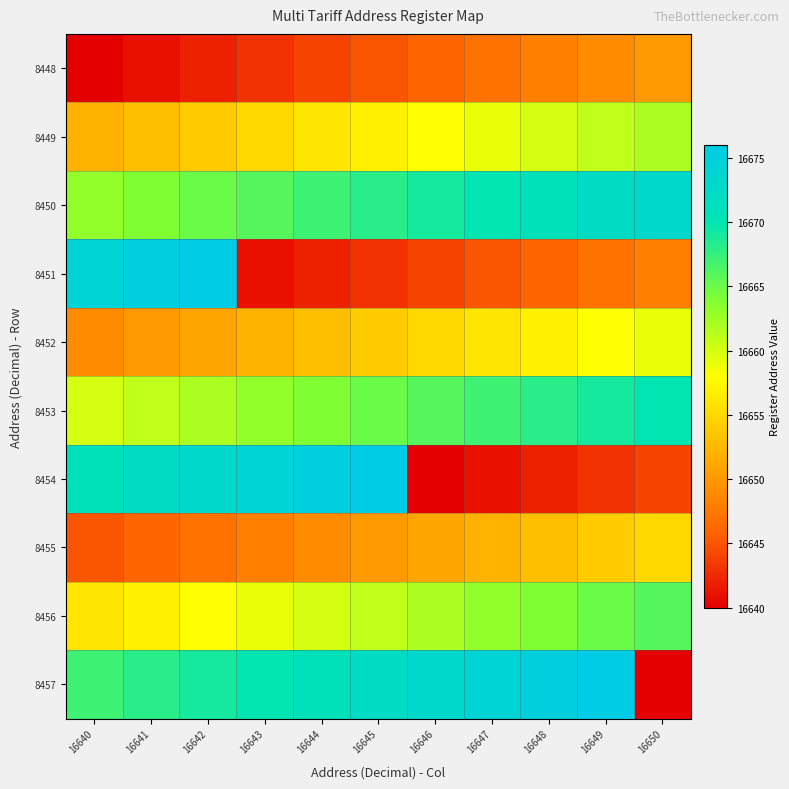

Reading left to right, transcribe all the data shown in this chart.

8448: 16640=16640	16641=16641	16642=16642	16643=16643	16644=16644	16645=16645	16646=16646	16647=16647	16648=16648	16649=16649	16650=16650
8449: 16640=16652	16641=16653	16642=16654	16643=16655	16644=16656	16645=16657	16646=16658	16647=16659	16648=16660	16649=16661	16650=16662
8450: 16640=16663	16641=16664	16642=16665	16643=16666	16644=16667	16645=16668	16646=16669	16647=16670	16648=16671	16649=16672	16650=16673
8451: 16640=16674	16641=16675	16642=16676	16643=16641	16644=16642	16645=16643	16646=16644	16647=16645	16648=16646	16649=16647	16650=16648
8452: 16640=16649	16641=16650	16642=16651	16643=16652	16644=16653	16645=16654	16646=16655	16647=16656	16648=16657	16649=16658	16650=16659
8453: 16640=16660	16641=16661	16642=16662	16643=16663	16644=16664	16645=16665	16646=16666	16647=16667	16648=16668	16649=16669	16650=16670
8454: 16640=16671	16641=16672	16642=16673	16643=16674	16644=16675	16645=16676	16646=16640	16647=16641	16648=16642	16649=16643	16650=16644
8455: 16640=16645	16641=16646	16642=16647	16643=16648	16644=16649	16645=16650	16646=16651	16647=16652	16648=16653	16649=16654	16650=16655
8456: 16640=16656	16641=16657	16642=16658	16643=16659	16644=16660	16645=16661	16646=16662	16647=16663	16648=16664	16649=16665	16650=16666
8457: 16640=16667	16641=16668	16642=16669	16643=16670	16644=16671	16645=16672	16646=16673	16647=16674	16648=16675	16649=16676	16650=16640